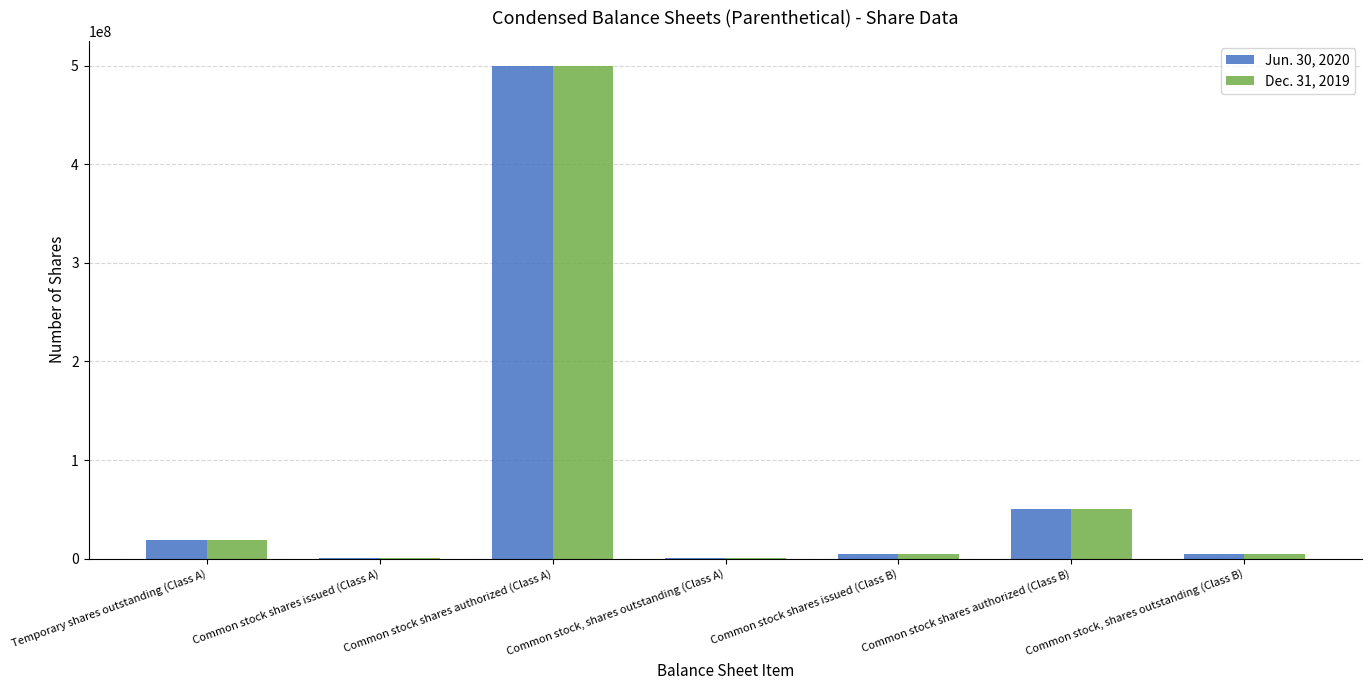

At which category does the chart reach its peak across all series?

Common stock shares authorized (Class A)